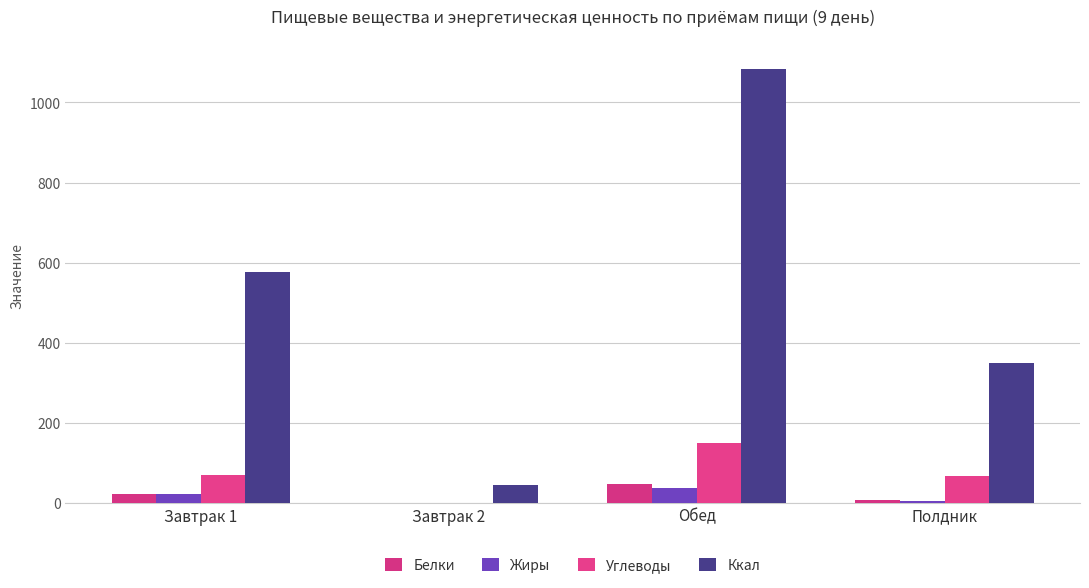

True or false: Ккал has a value of 14.0 at Завтрак 2.

False